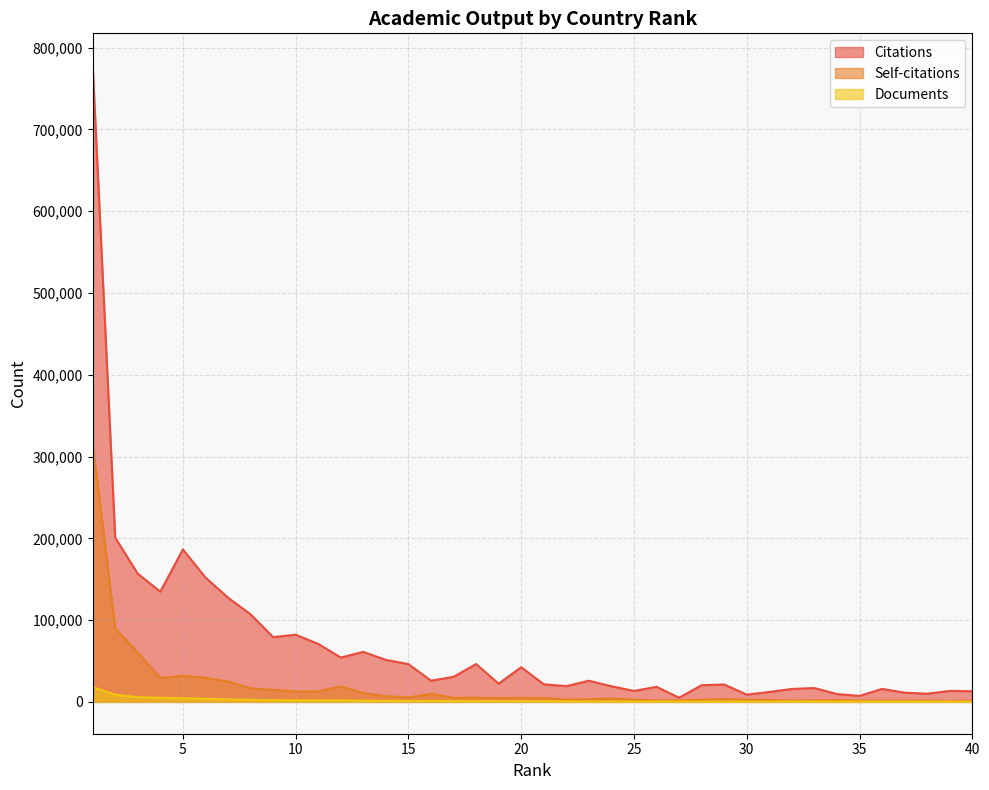

At 23, list the series in order from largest to smallest.

Citations, Self-citations, Documents